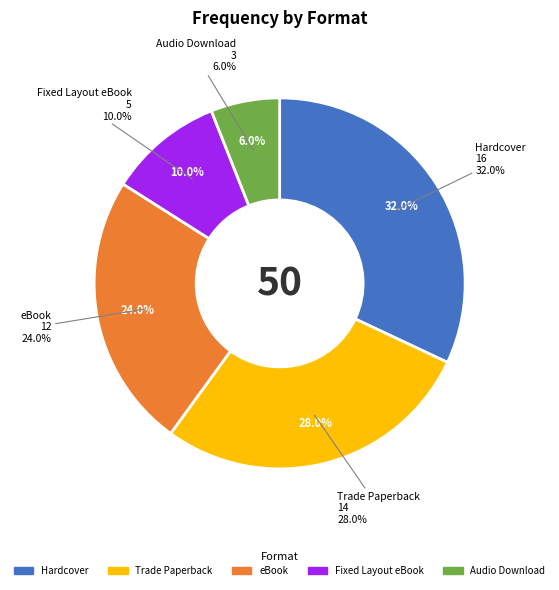

What is the smallest slice in the pie chart?

Audio Download